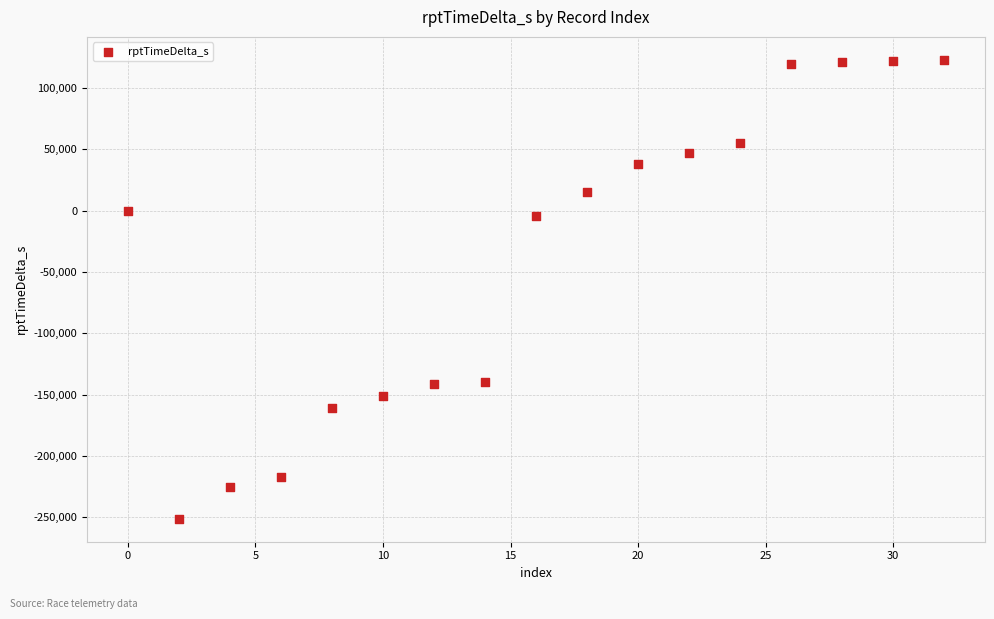

What is the range of Y values (max minus min)?

374160